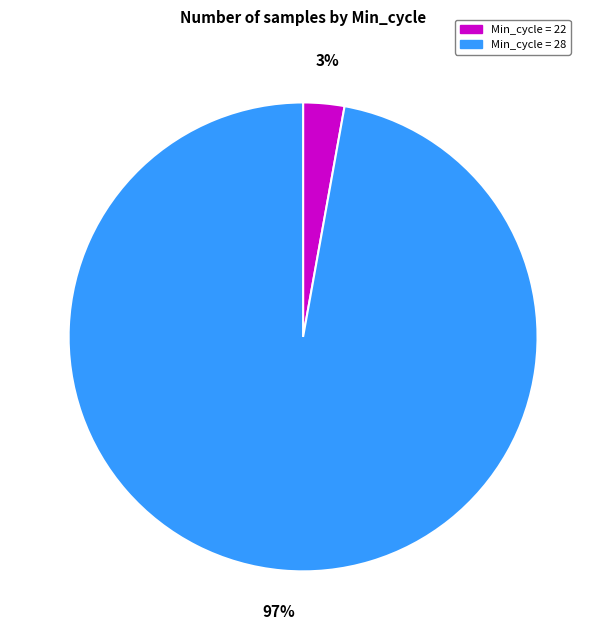

Is there a majority slice in this chart?

Yes